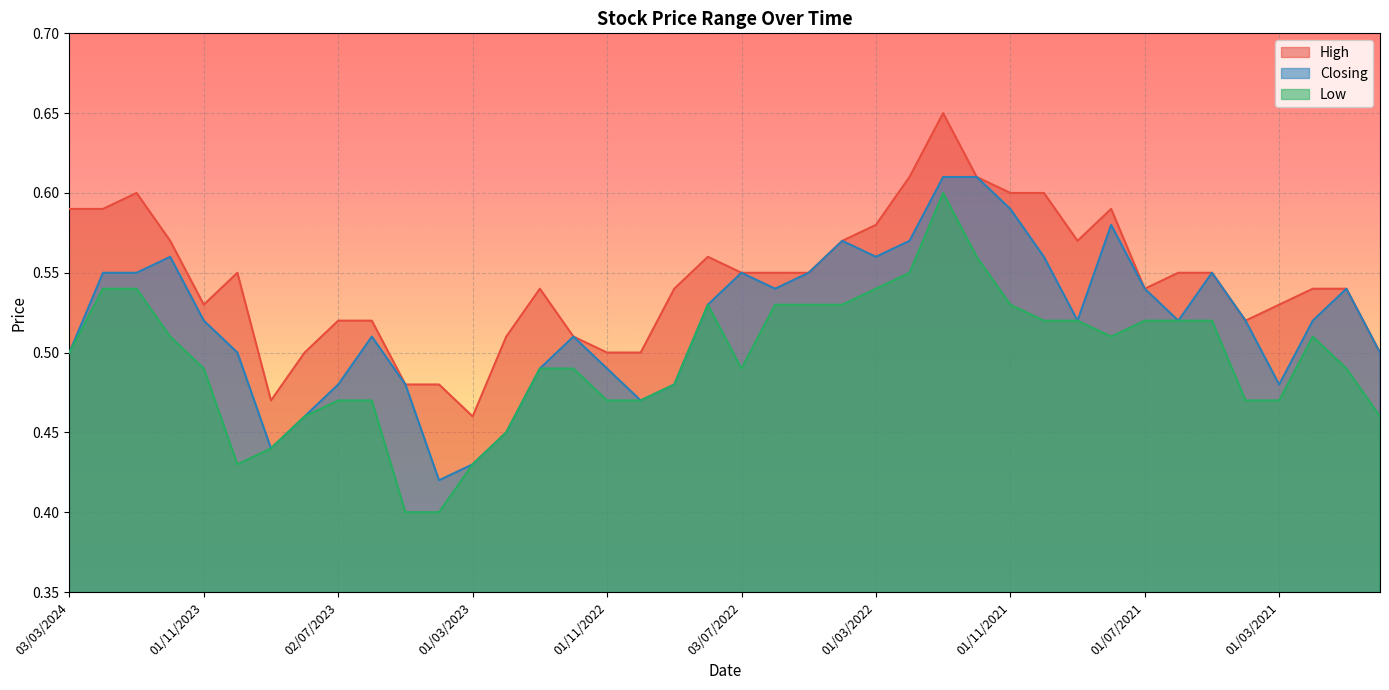

The value of Closing at 02/10/2022 is 0.5. True or false?

True